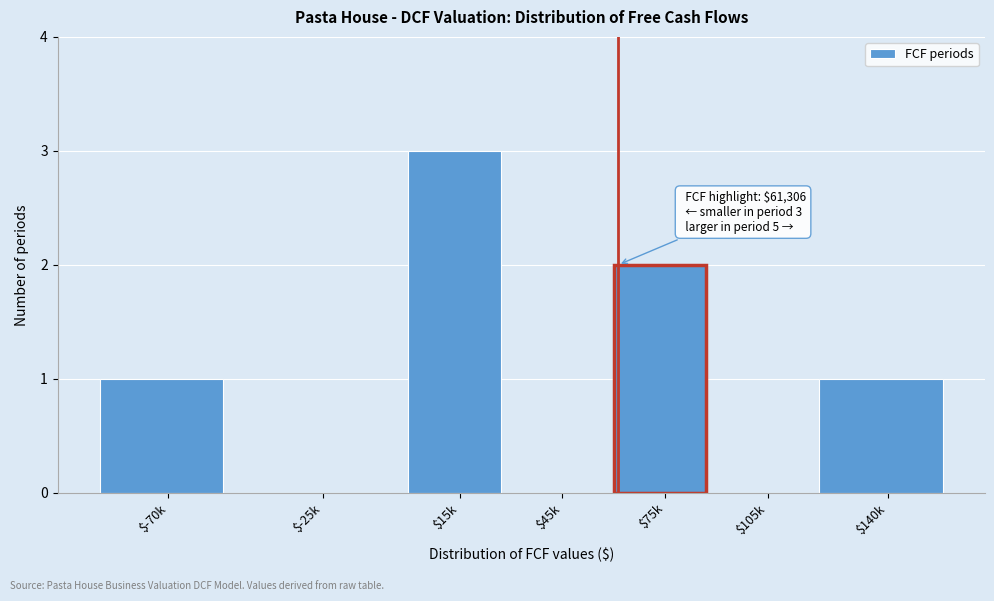

What is the sum of all values?

7